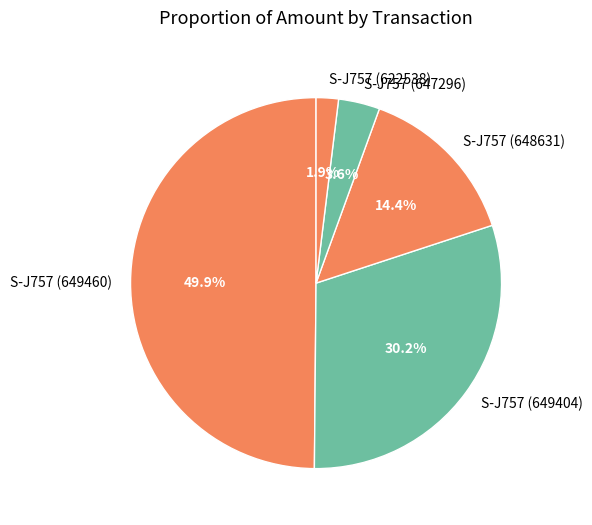

Which slice is the largest?

S-J757 (649460)